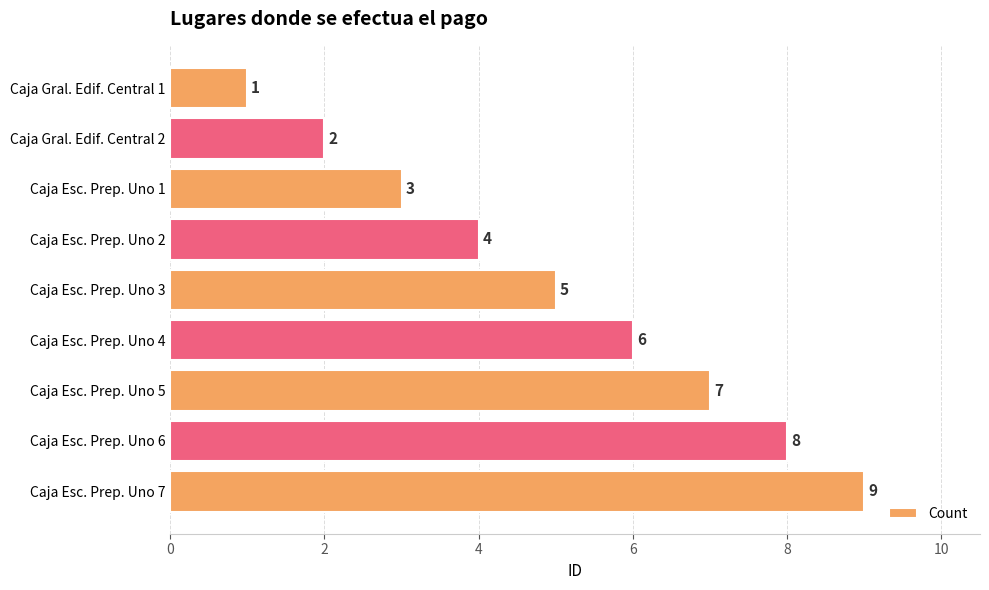

What is the minimum value shown in the chart?

1